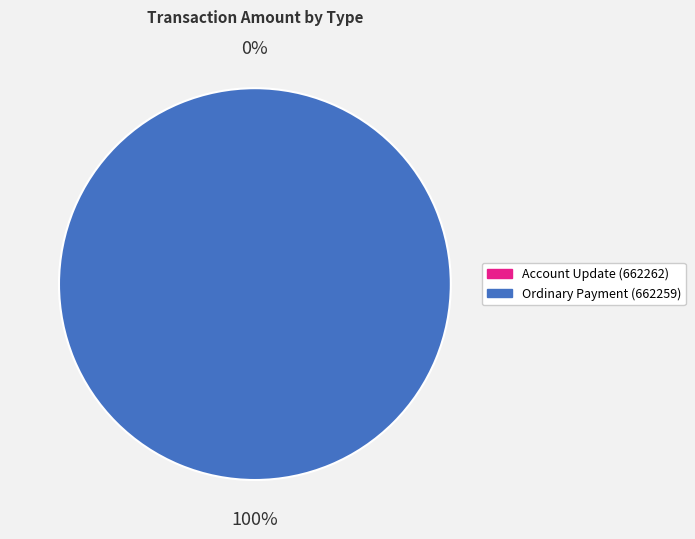

The Account Update (662262) slice represents 0% of the pie. True or false?

True